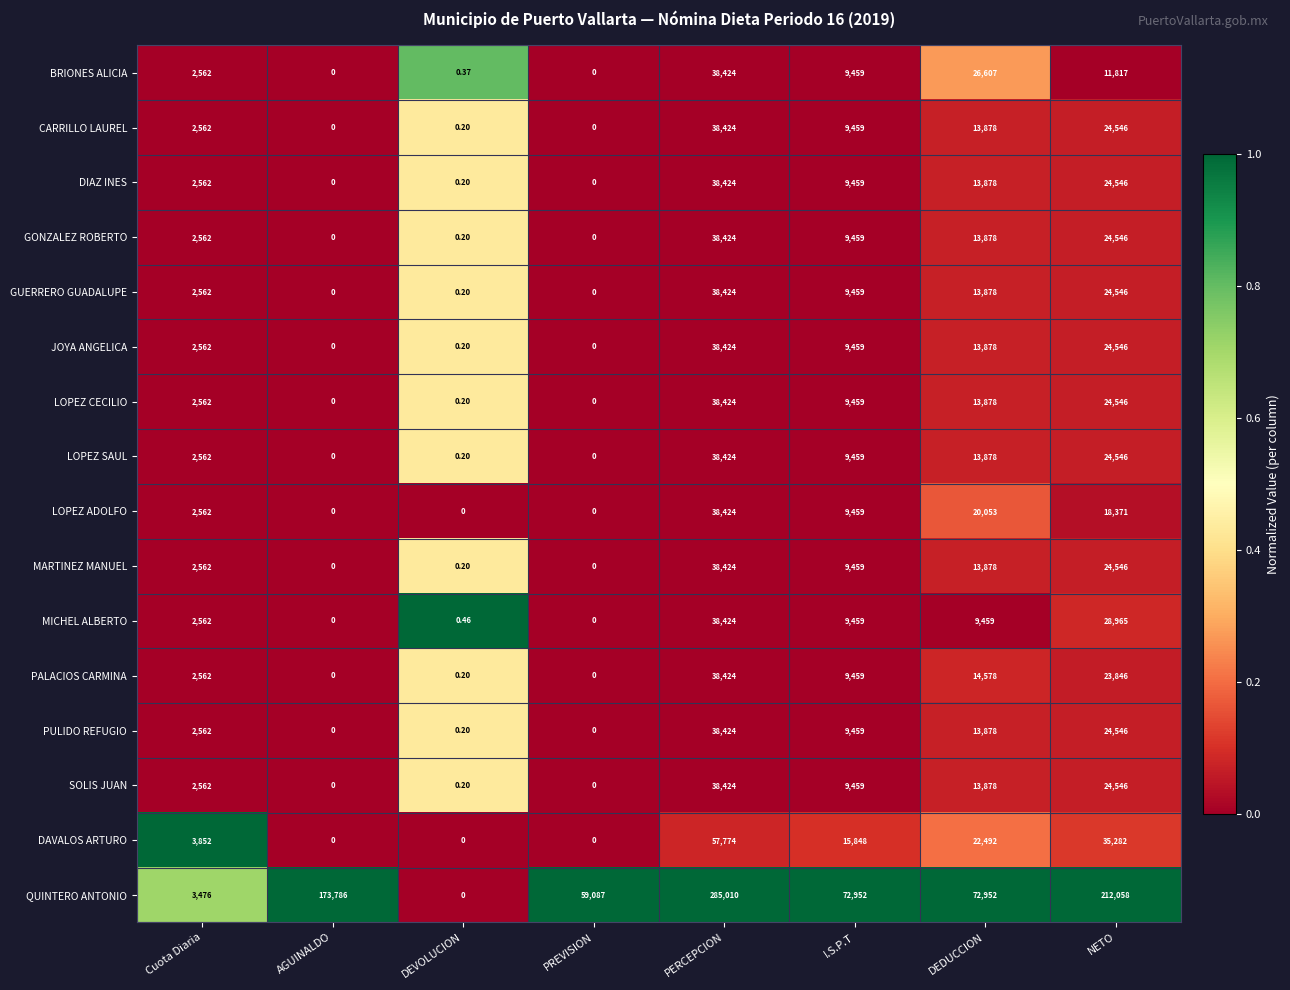

Which category has the highest value across all series?

PERCEPCION